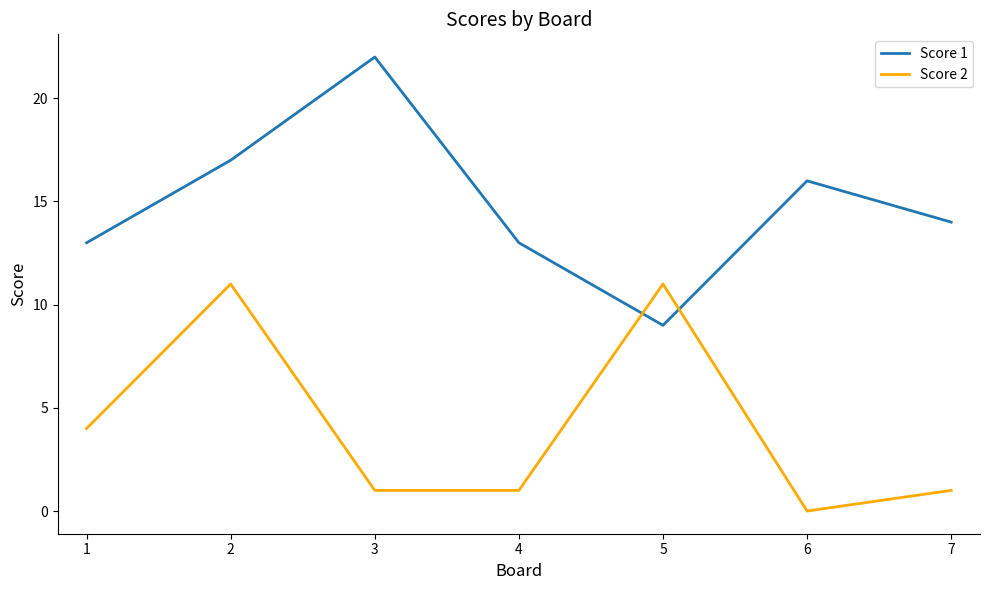

Which series changed the most between 1 and 5?

Score 2